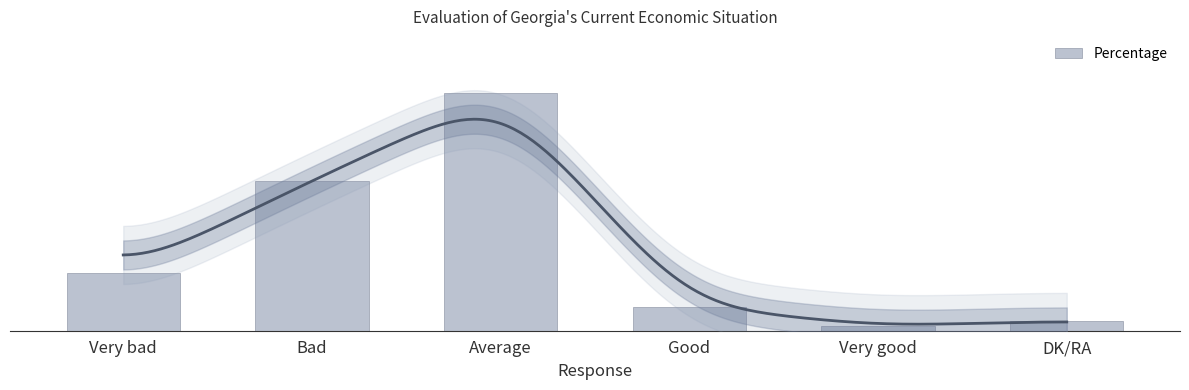

Does the chart contain any negative values?

No